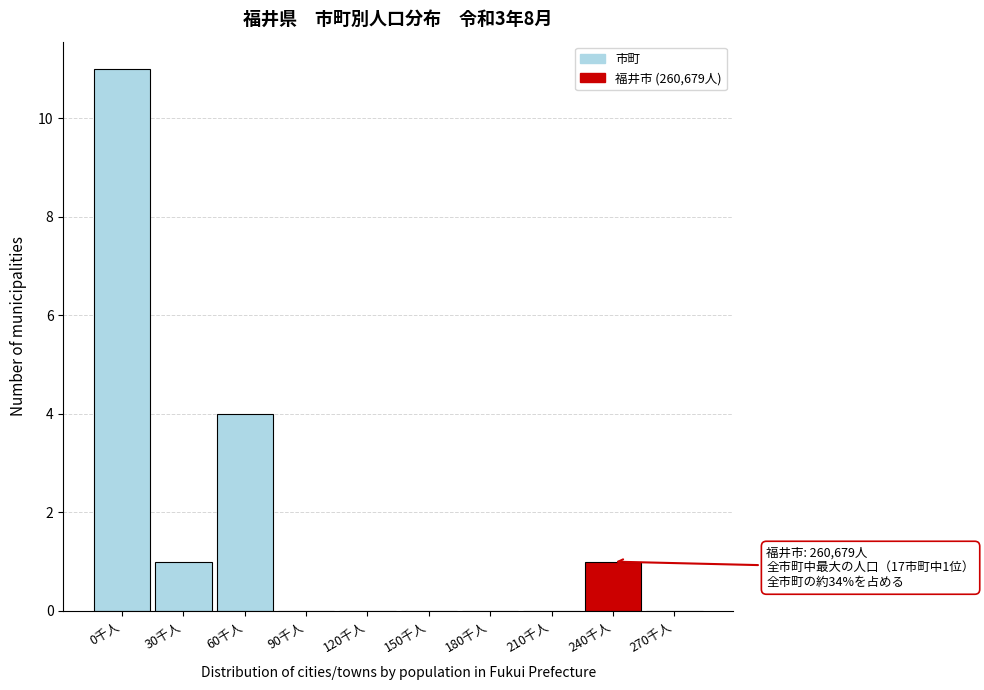

Reading left to right, transcribe all the data shown in this chart.

0千人=11	30千人=1	60千人=4	90千人=0	120千人=0	150千人=0	180千人=0	210千人=0	240千人=1	270千人=0